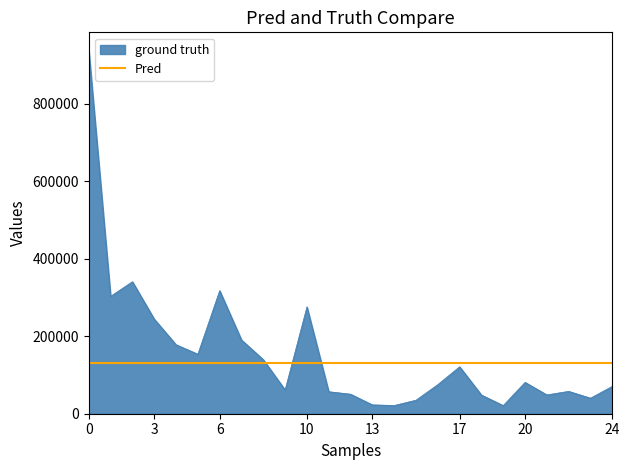

What is the maximum value for ground truth?

937513